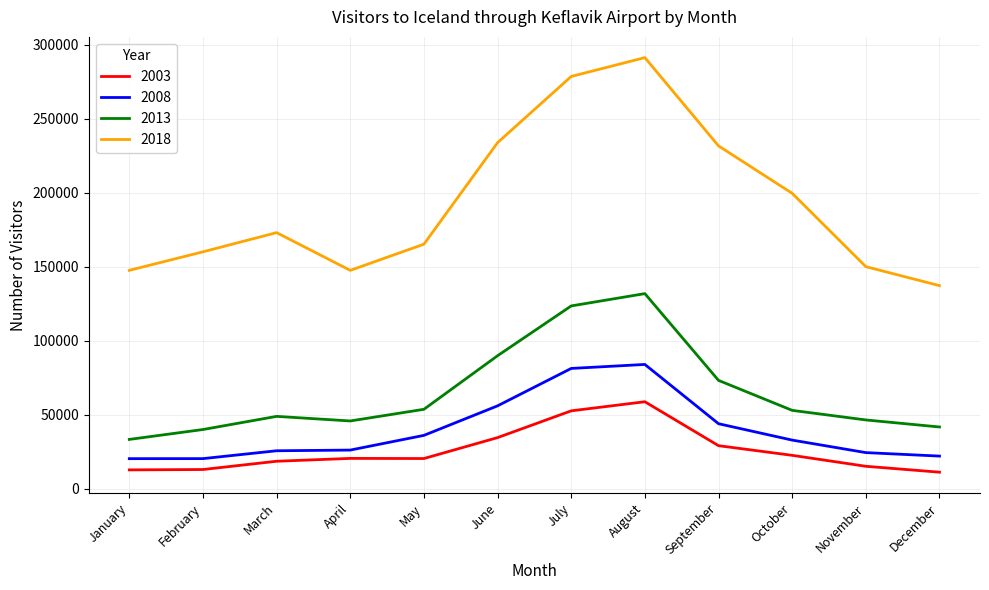

What is the difference between the highest and lowest values at March?

154524